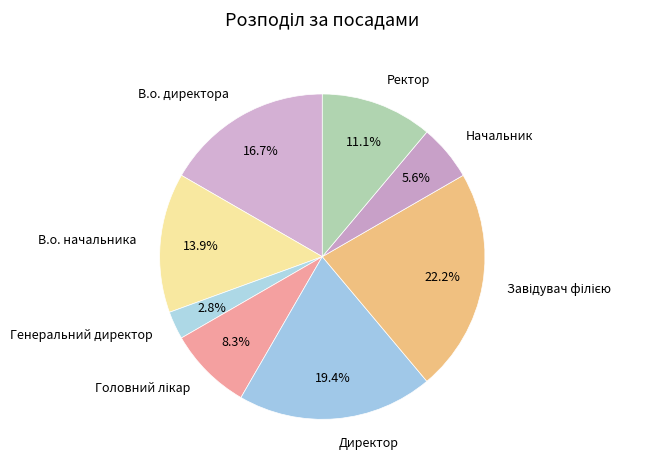

Approximately how many times larger is the value at В.о. начальника compared to В.о. директора?

0.8